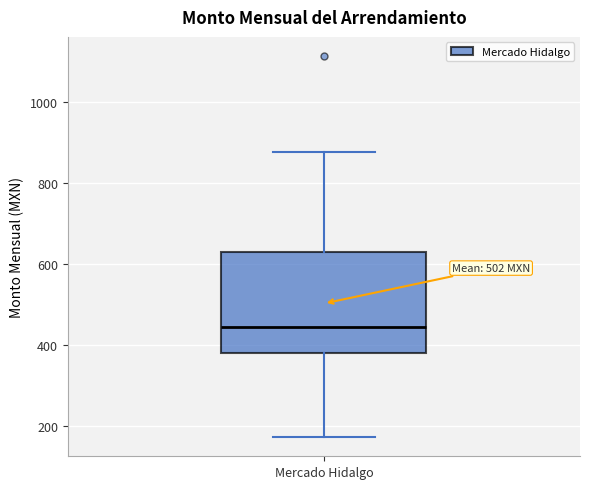

Transcribe this box plot: give where the median line is, the range the box spans, and where the two whiskers end, as read against the y-axis. The values are not printed on the chart, so give them approximately, as read against the axis.

median 440, box 380 to 620, whiskers 180 to 880